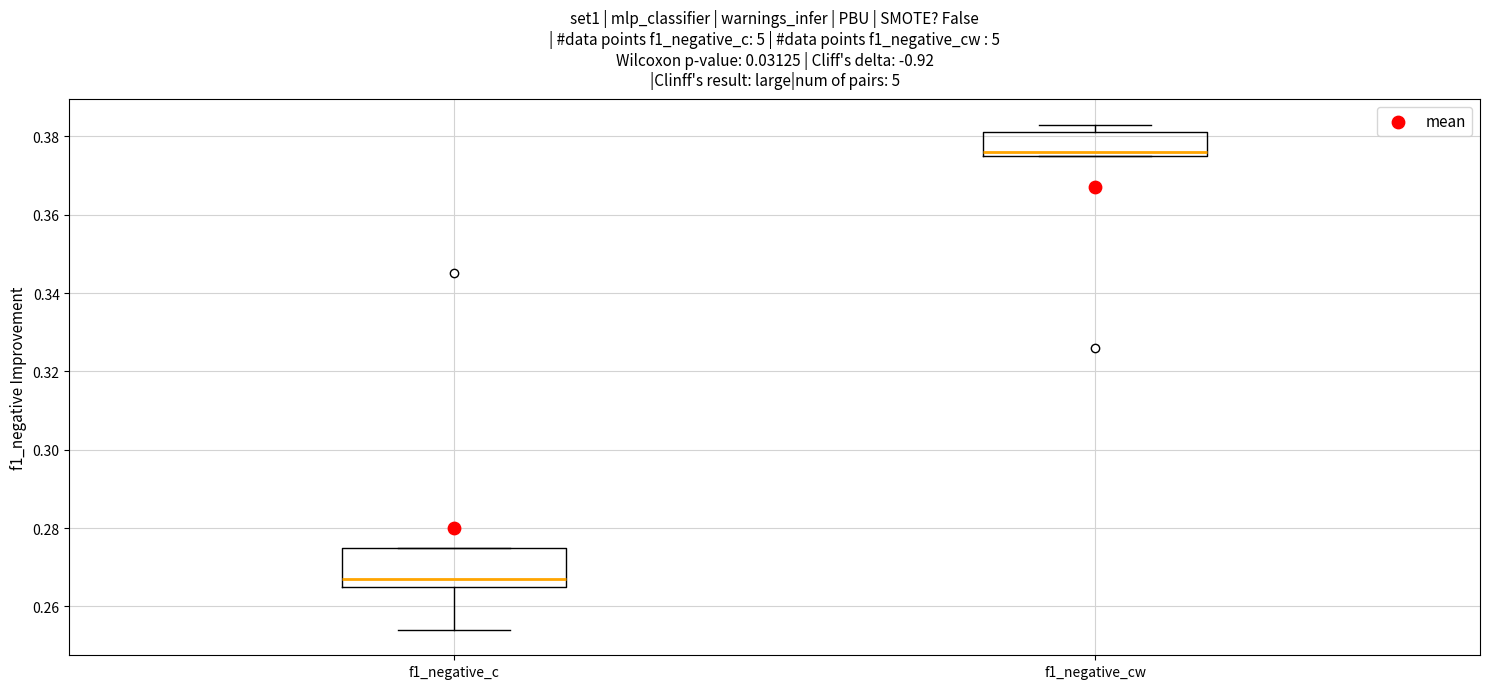

Which box is the tallest, from its lower edge to its upper edge?

f1_negative_c